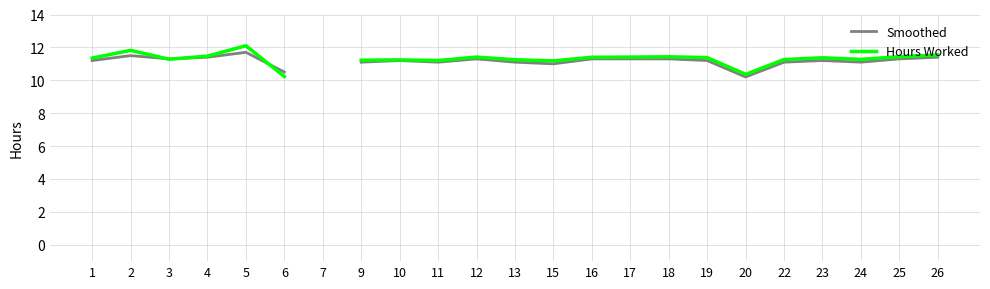

What value does the Hours Worked series have at 15?

11.2